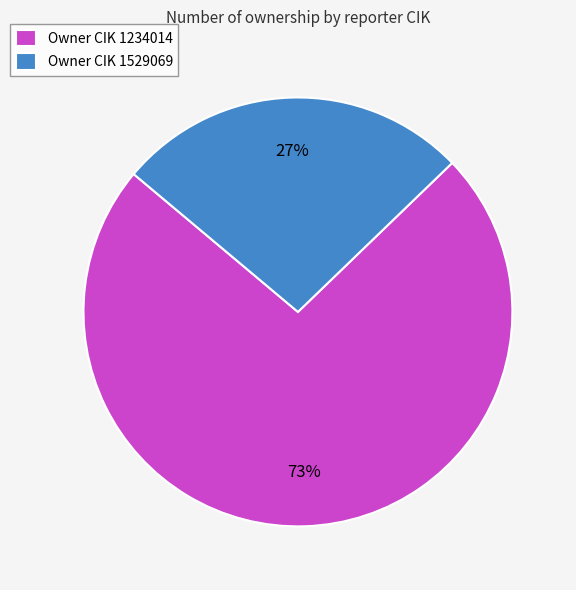

To the nearest percent, what percentage of the pie is Owner CIK 1529069?

27%